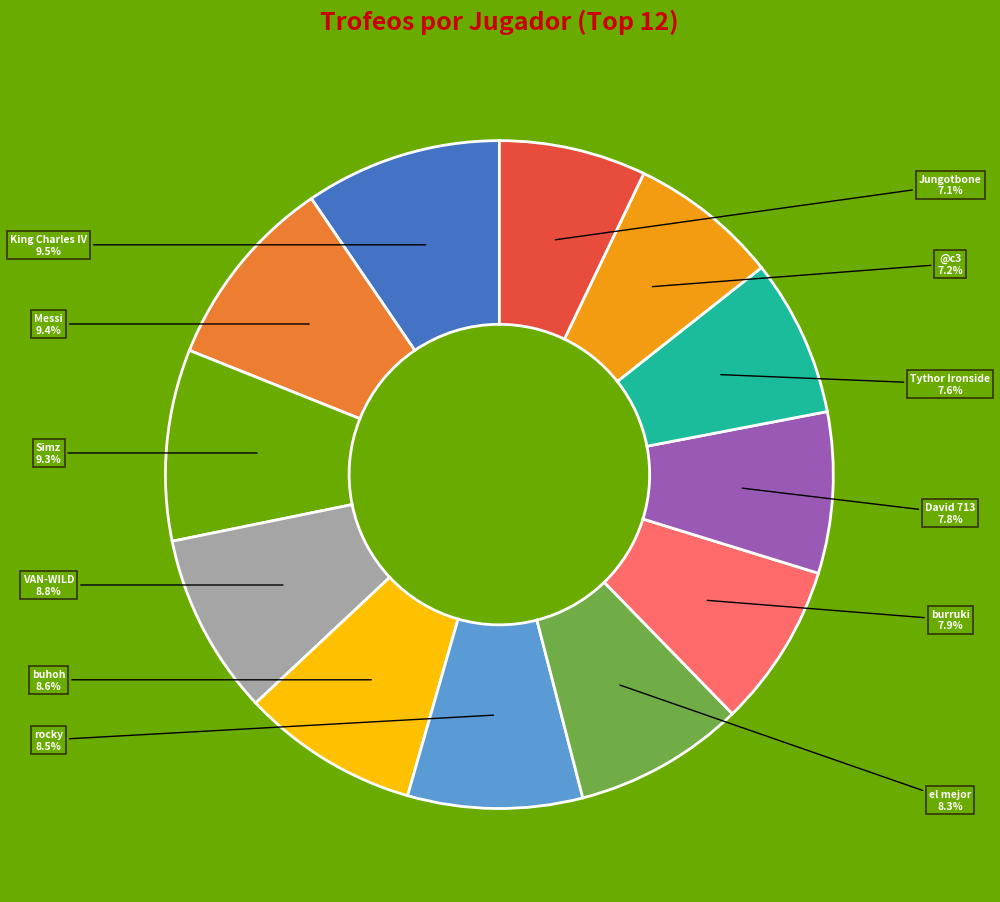

Is there a majority slice in this chart?

No